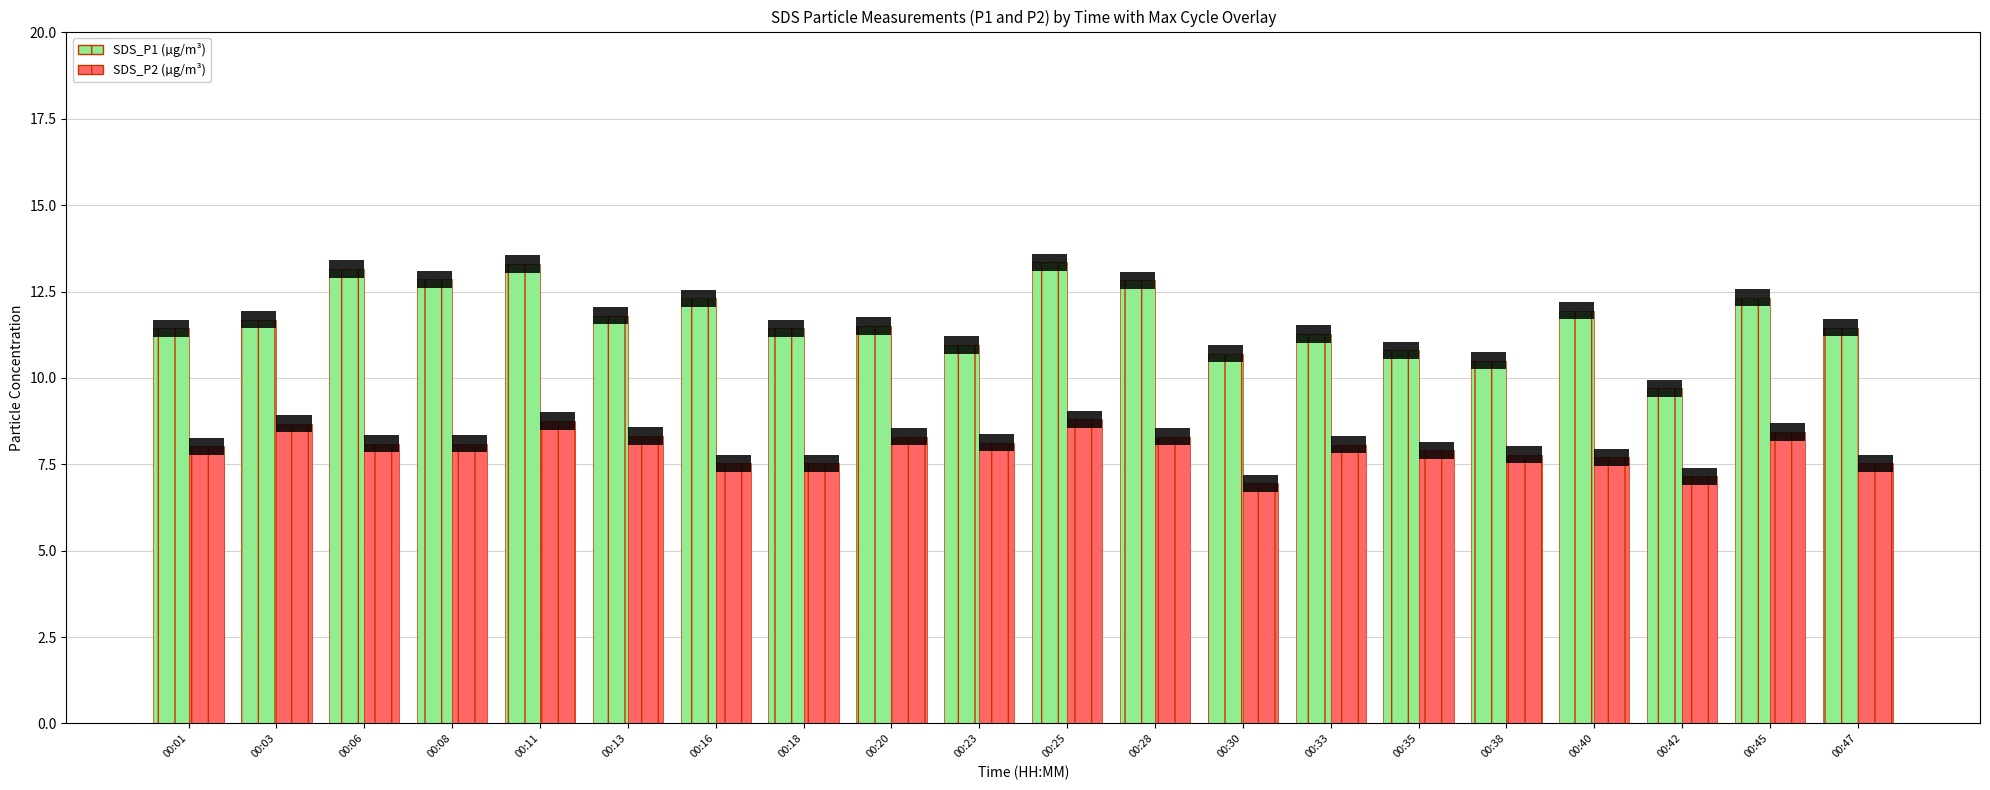

Reading left to right, transcribe all the data shown in this chart.

SDS_P1: 00:01=11.4	00:03=11.7	00:06=13.2	00:08=12.8	00:11=13.3	00:13=11.8	00:16=12.3	00:18=11.4	00:20=11.5	00:23=10.9	00:25=13.3	00:28=12.8	00:30=10.7	00:33=11.3	00:35=10.8	00:38=10.5	00:40=11.9	00:42=9.7	00:45=12.3	00:47=11.4
SDS_P2: 00:01=8.0	00:03=8.7	00:06=8.1	00:08=8.1	00:11=8.8	00:13=8.3	00:16=7.5	00:18=7.5	00:20=8.3	00:23=8.1	00:25=8.8	00:28=8.3	00:30=7.0	00:33=8.1	00:35=7.9	00:38=7.8	00:40=7.7	00:42=7.2	00:45=8.4	00:47=7.5